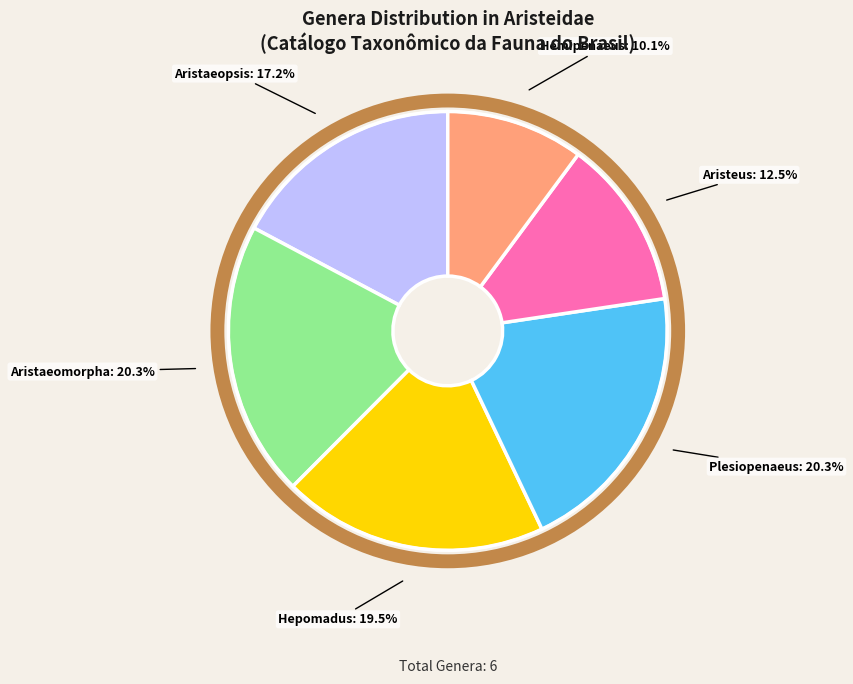

To the nearest percent, what percentage of the pie is Aristaeopsis?

17%